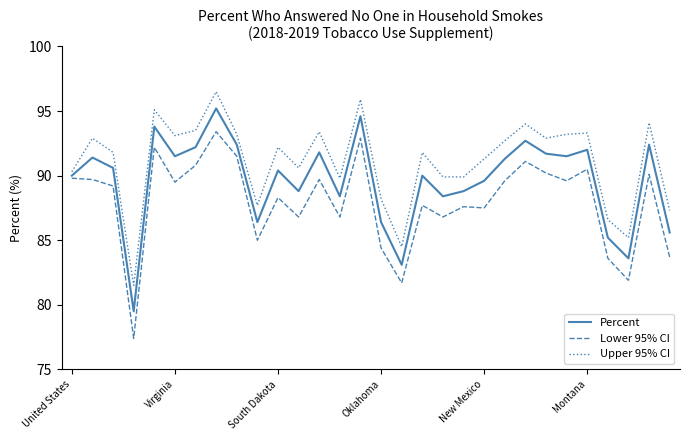

True or false: Upper 95% CI and Lower 95% CI cross at least once.

False